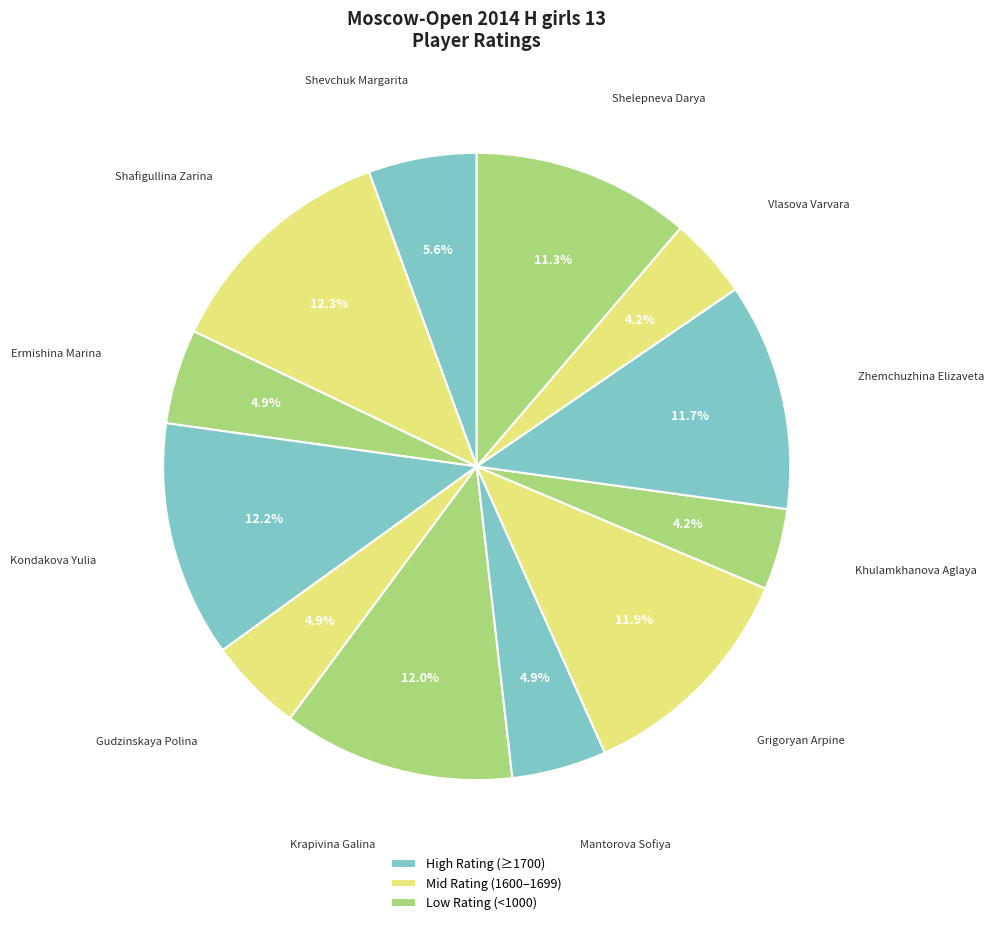

How many slices are in this pie chart?

12